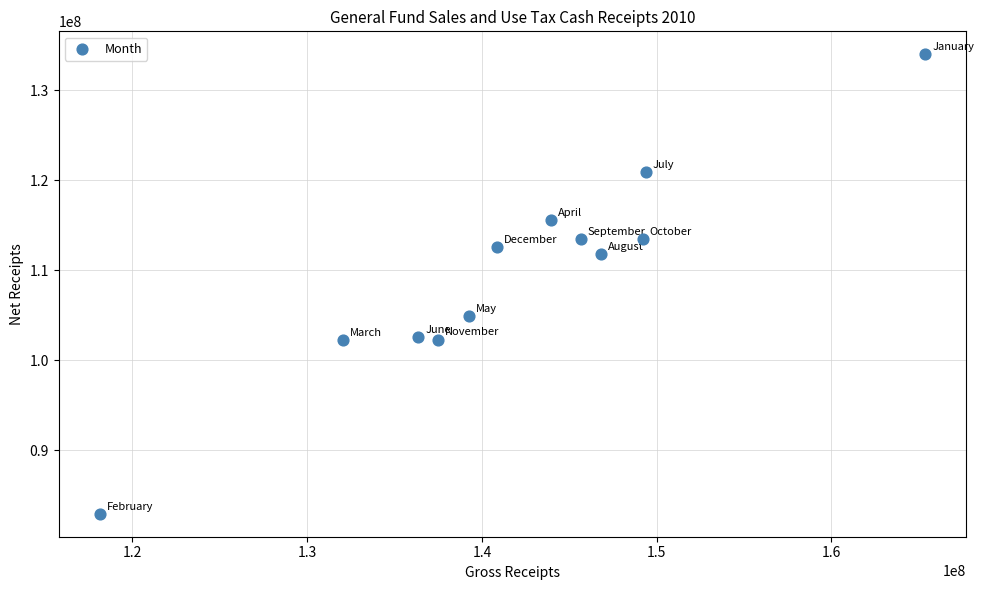

What is the range of X values (max minus min)?

47224806.2